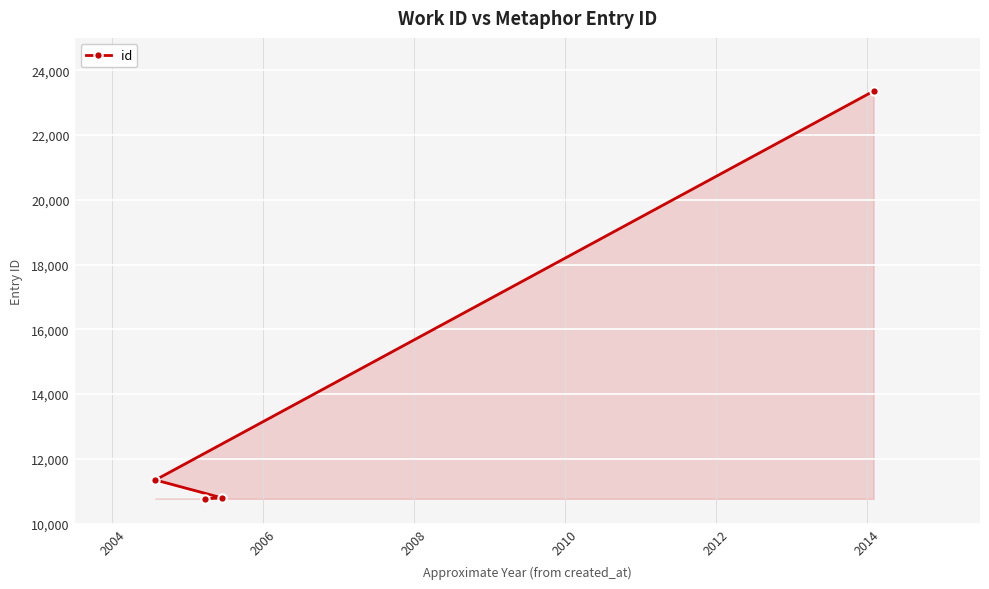

How many data points does each series have?

4